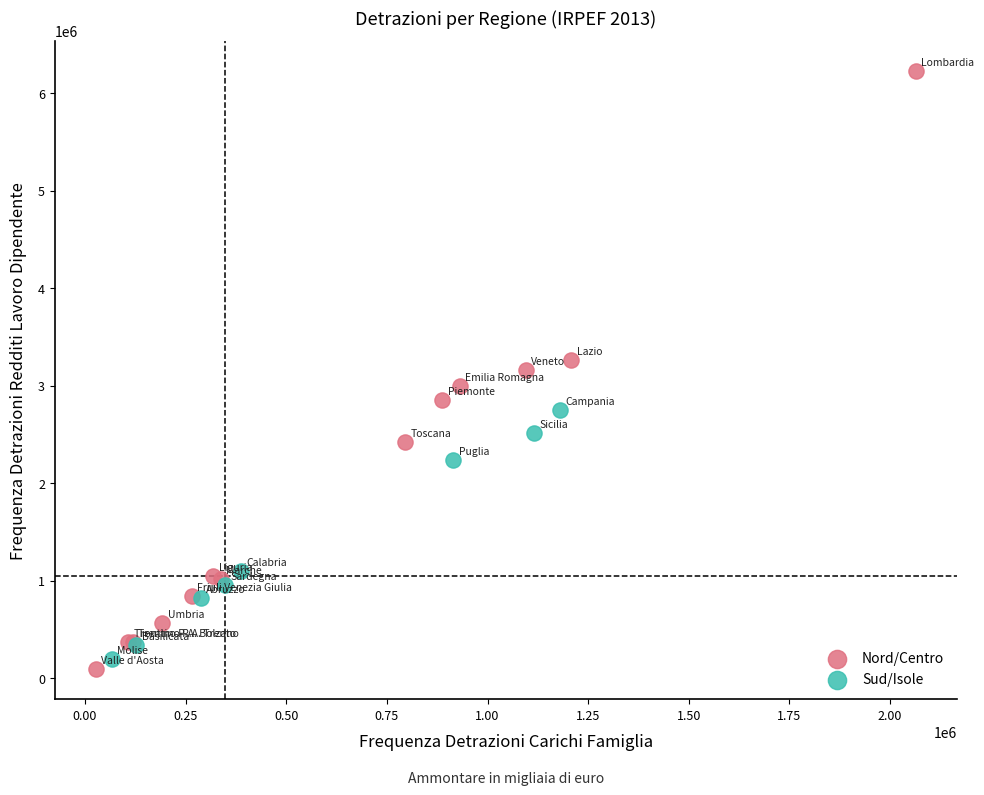

Which series reaches the maximum Y coordinate?

Nord/Centro